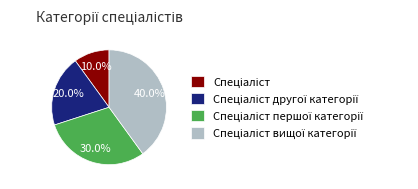

Is there any slice that represents more than half of the pie?

No